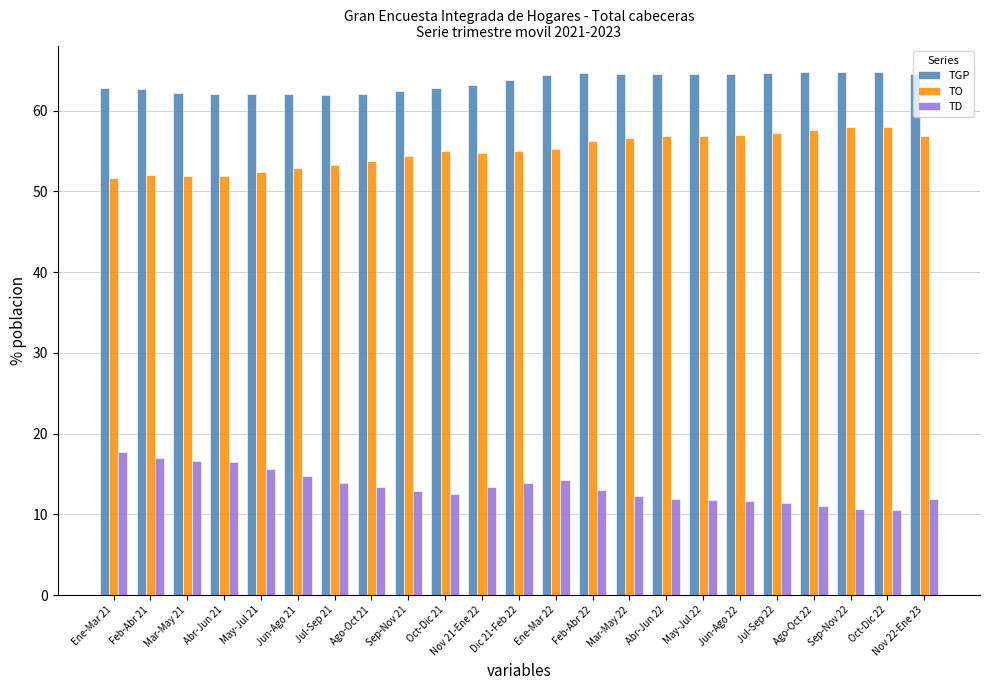

The value of TD at Ago-Oct 21 is 13.4. True or false?

True